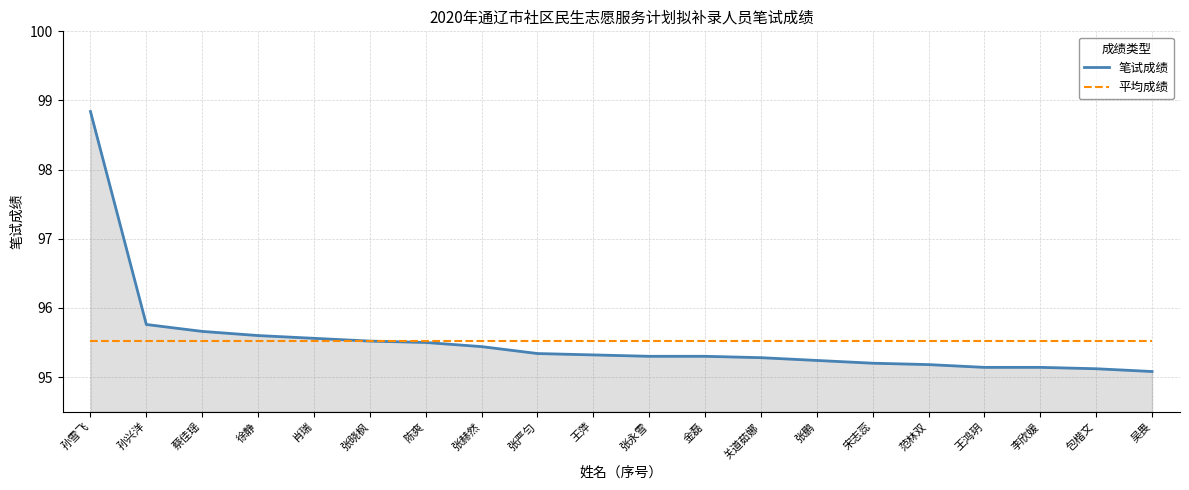

What position from the right is 范林双?

5